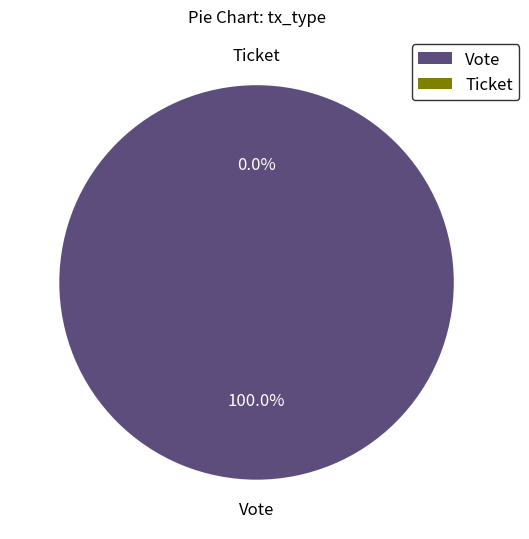

To the nearest percent, what is the combined percentage of Ticket and Vote?

100%